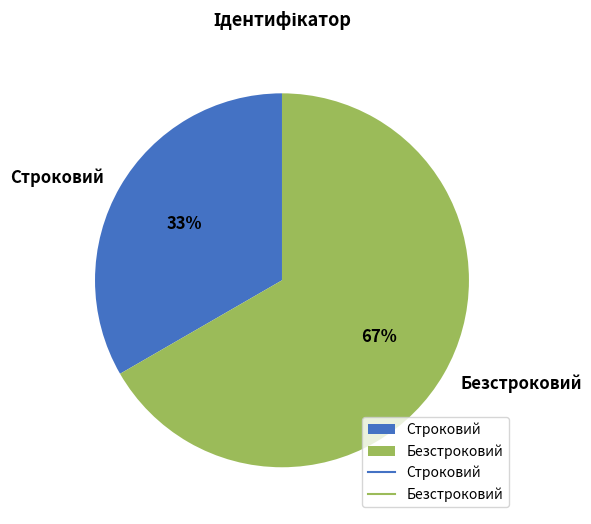

Is there any slice that represents more than half of the pie?

Yes